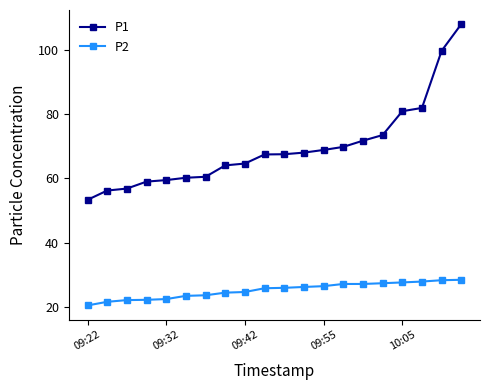

Which series has the largest total across all categories?

P1